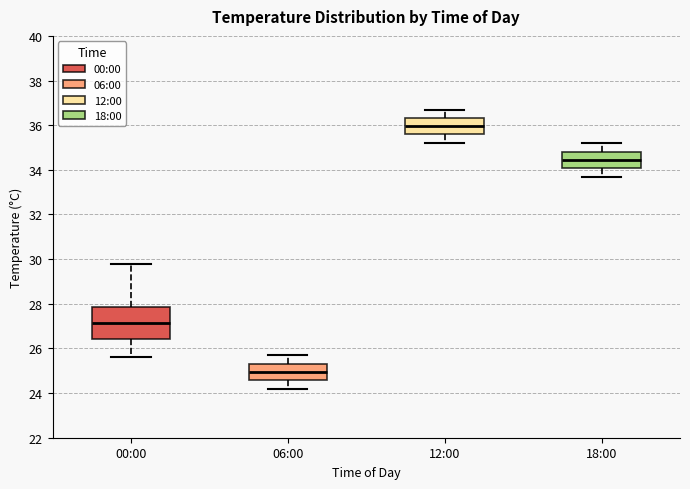

Which box is the tallest, from its lower edge to its upper edge?

00:00